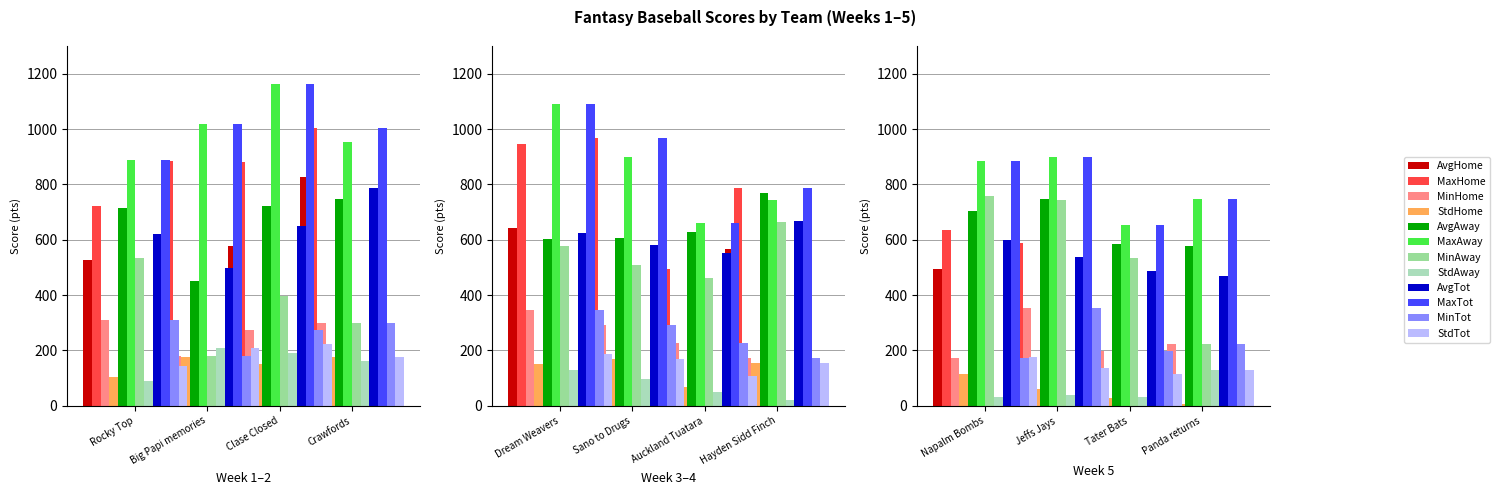

What is the lowest value of the Away Team Score series?

180.3